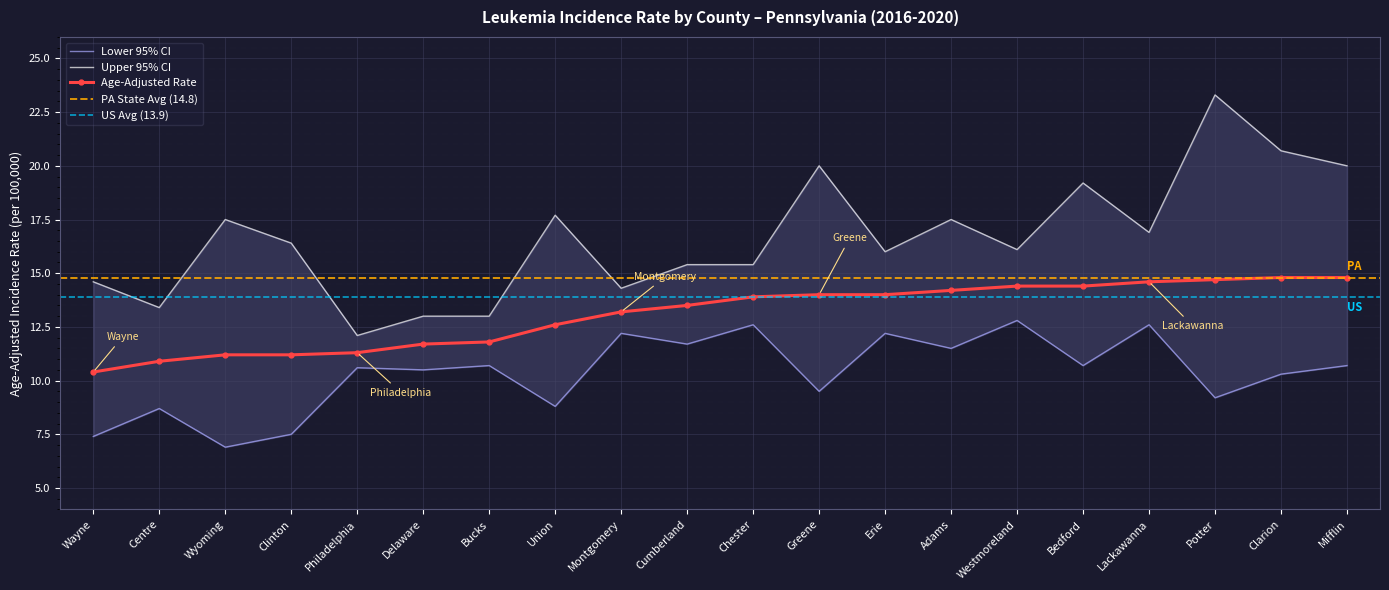

What is the greatest value displayed?

23.3